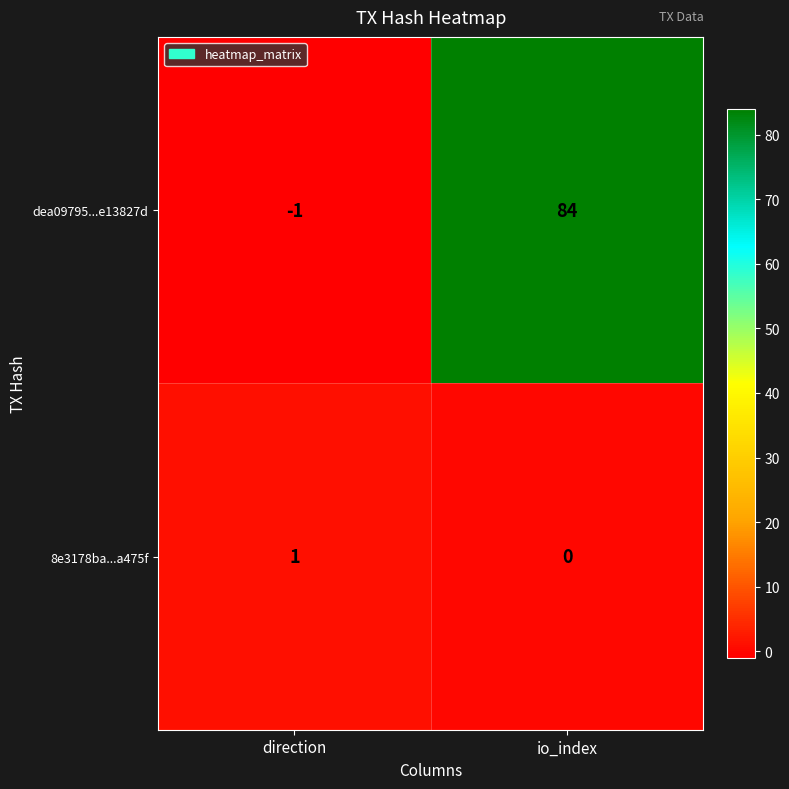

Reading left to right, transcribe all the data shown in this chart.

dea09795...e13827d: -1	84
8e3178ba...a475f: 1	0